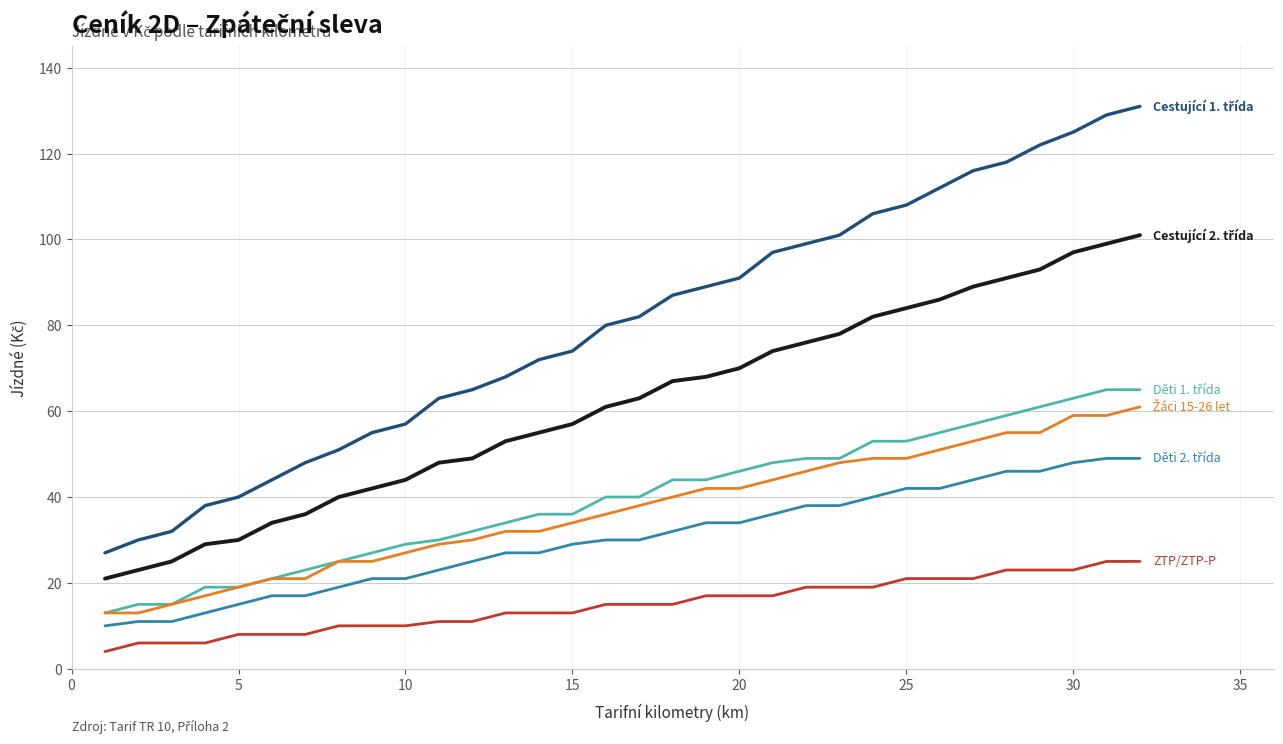

What is the minimum value shown in the chart?

4